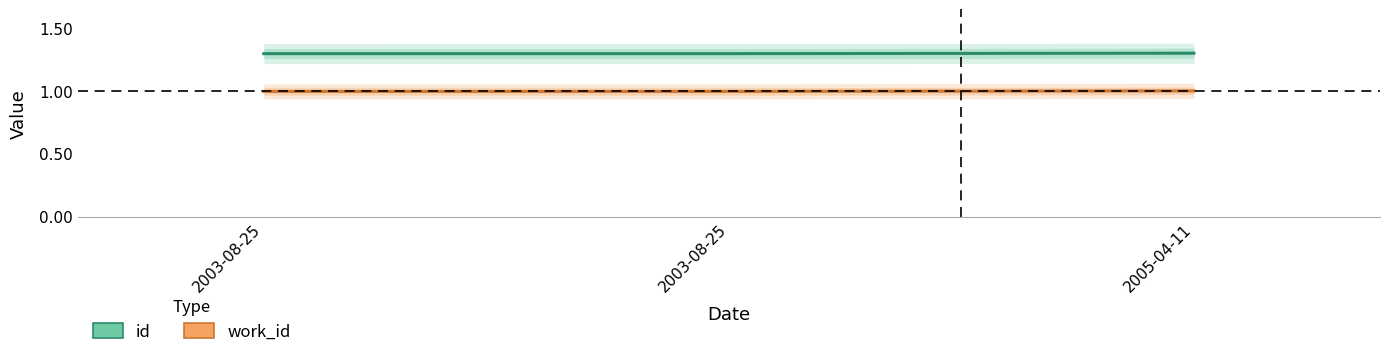

Which category has the lowest value across all series?

2003-08-25